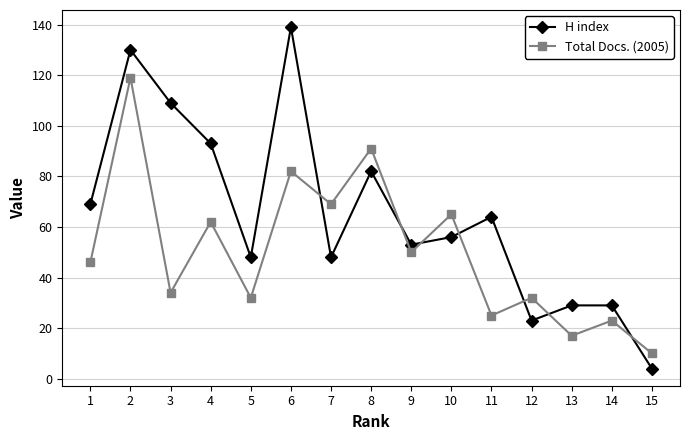

After their last crossing, which series has the higher values: H index or Total Docs. (2005)?

Total Docs. (2005)